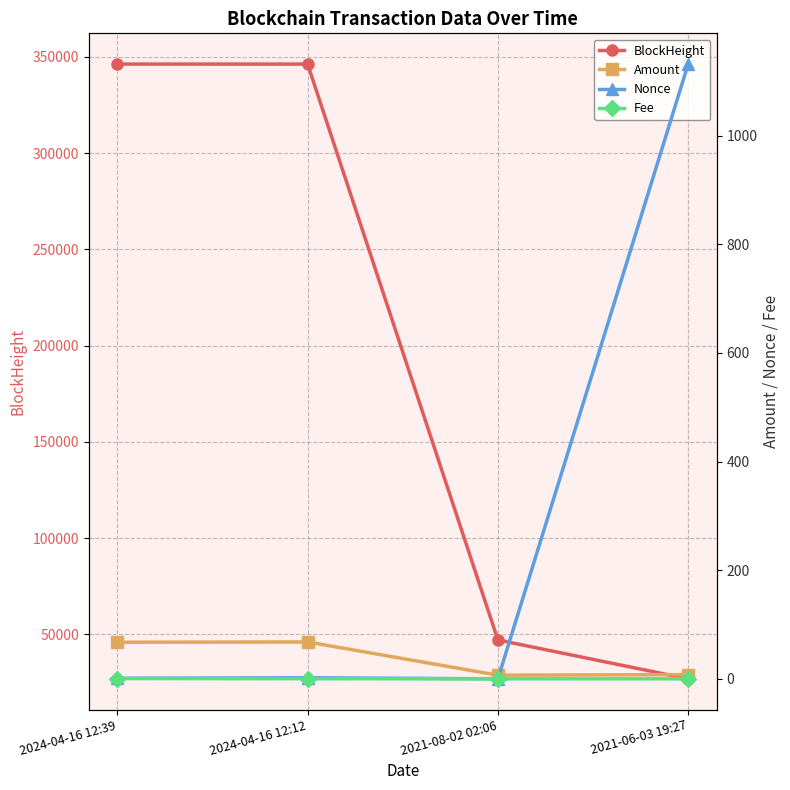

Does the chart have visible grid lines?

Yes